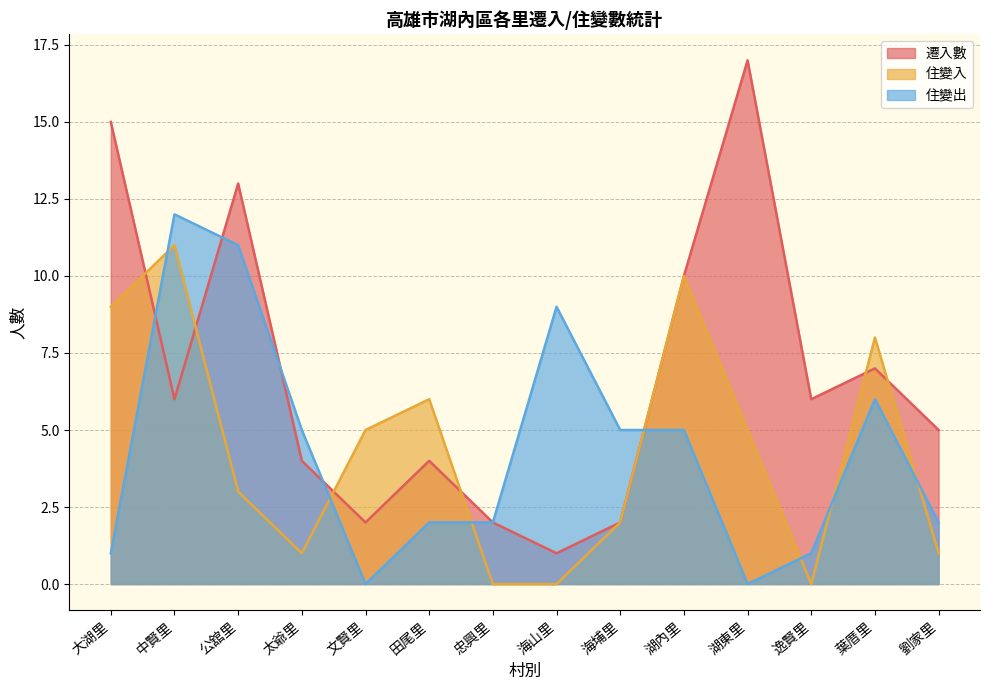

What is the minimum value for 遷入數?

1